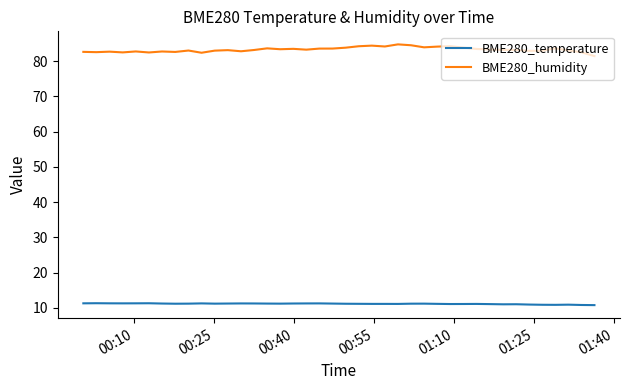

At how many categories does at least one series exceed 73?

40